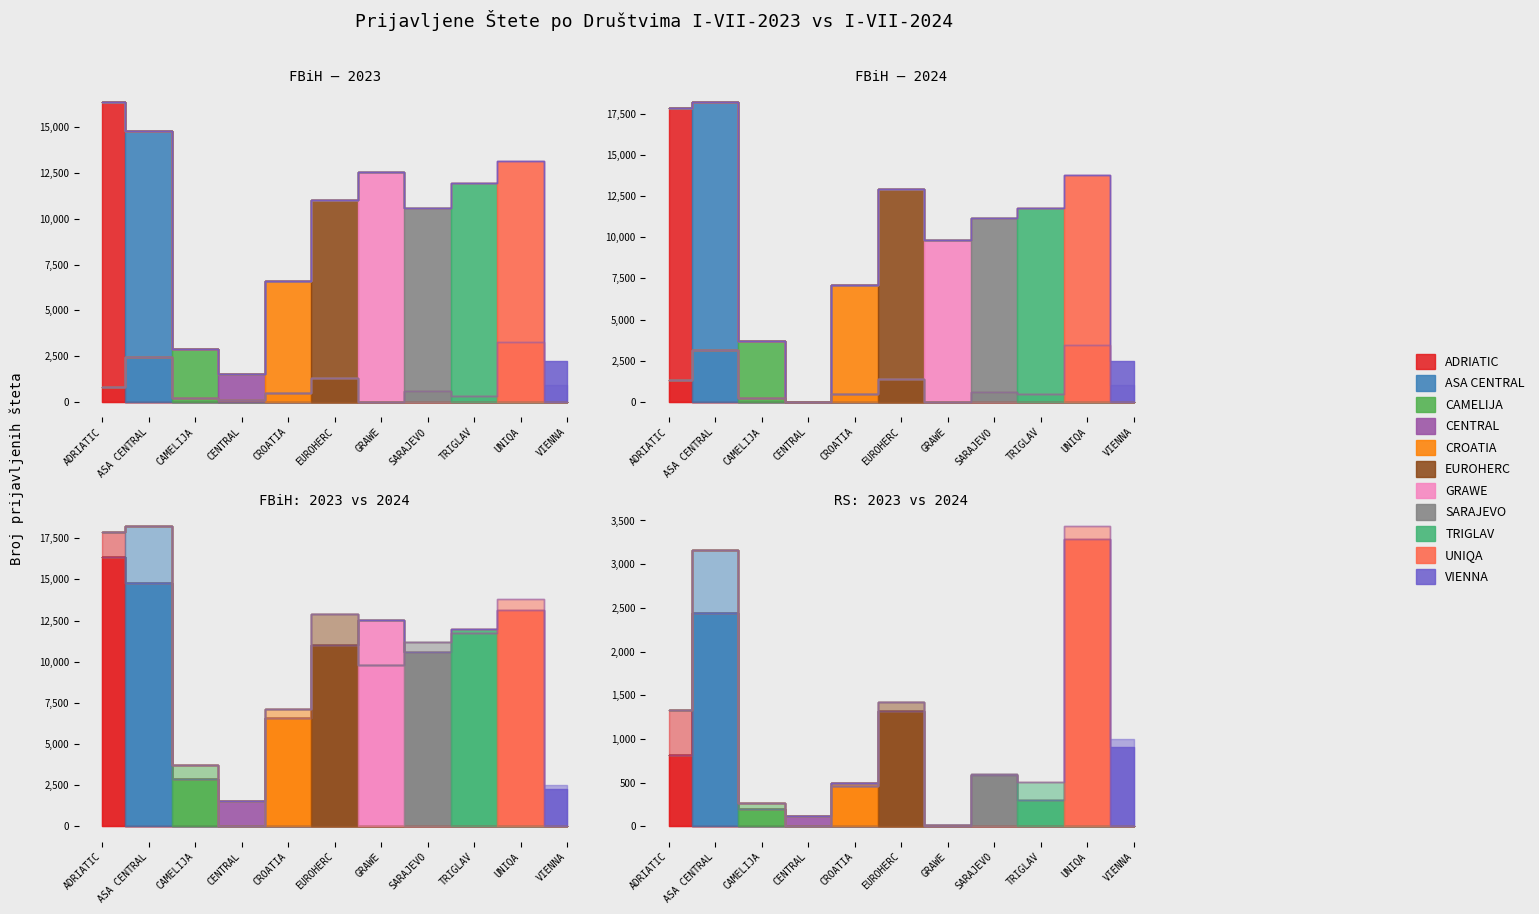

Between which two adjacent categories do RS I-VII-2023 and FBiH I-VII-2024 first intersect?

CAMELIJA and CENTRAL